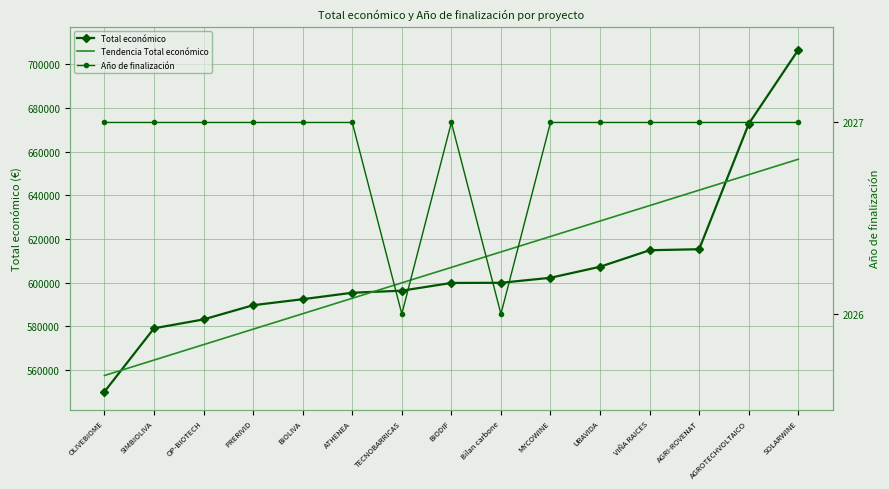

Is it true that Año de finalización equals 2027.0 at PRERIVID?

True